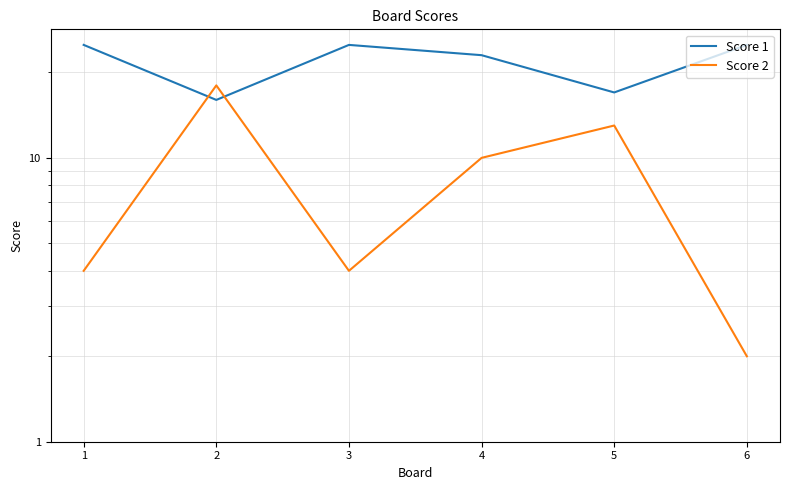

What is the value of the Score 2 point at the 2nd from the left?

18